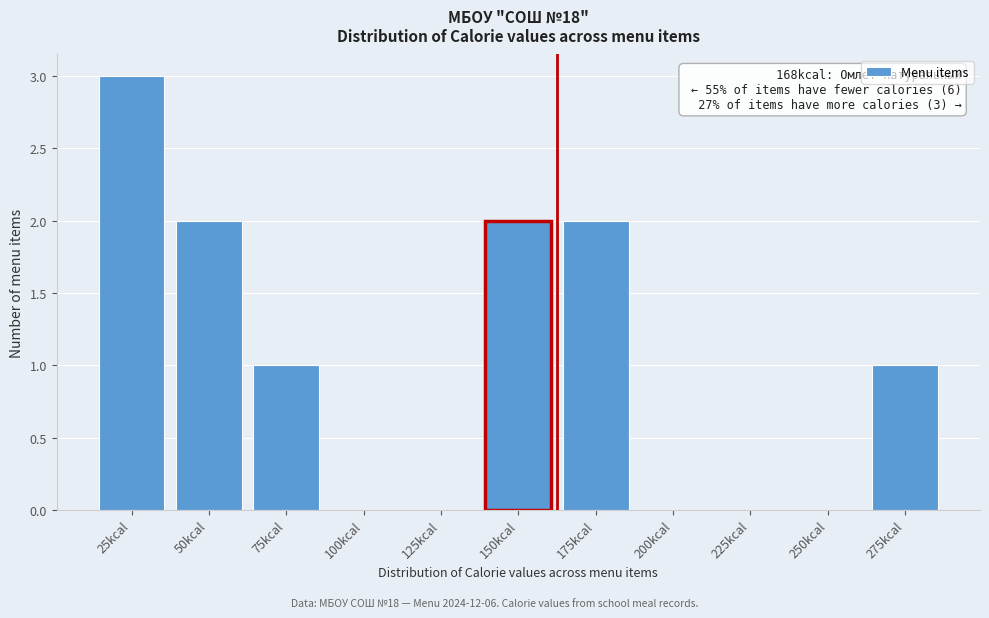

Reading right to left, transcribe all the data shown in this chart.

275kcal=1	250kcal=0	225kcal=0	200kcal=0	175kcal=2	150kcal=2	125kcal=0	100kcal=0	75kcal=1	50kcal=2	25kcal=3